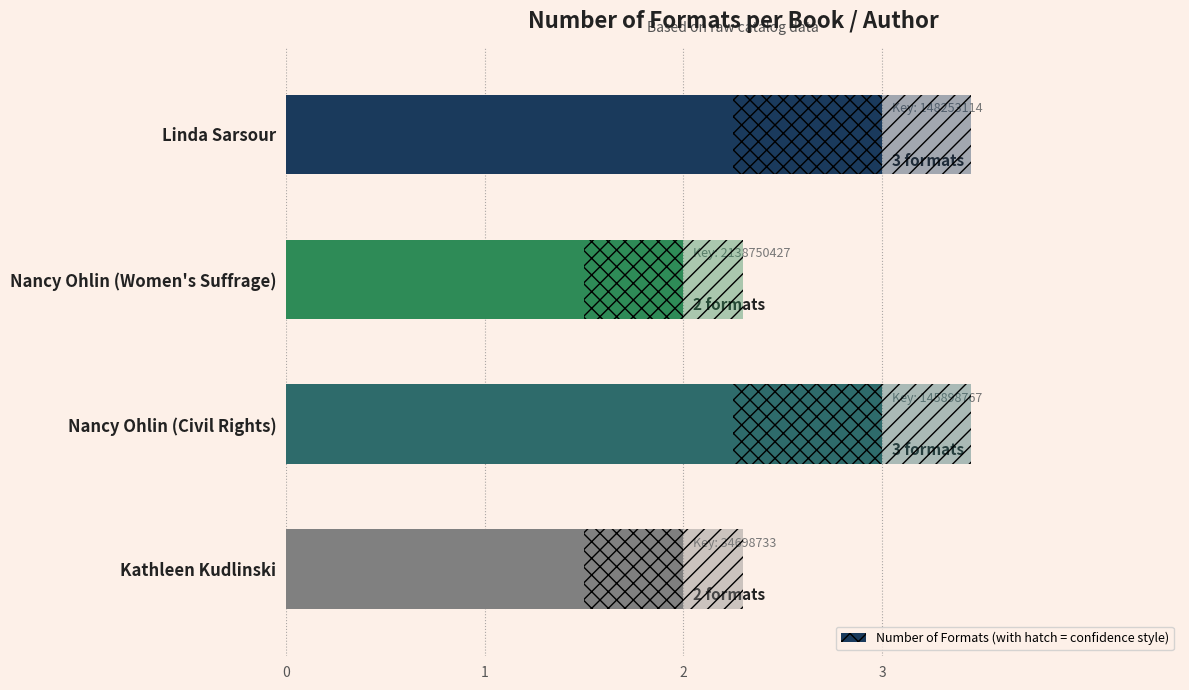

True or false: the data shows 3 at Linda Sarsour.

True